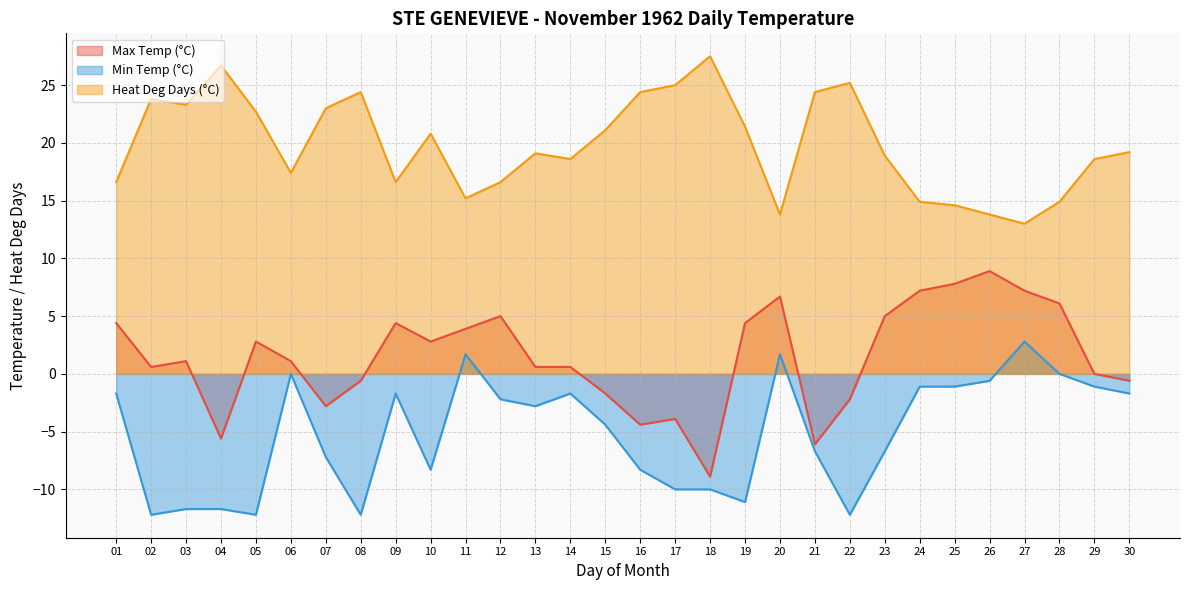

What is the spread (max minus min) of values at 09?

18.3